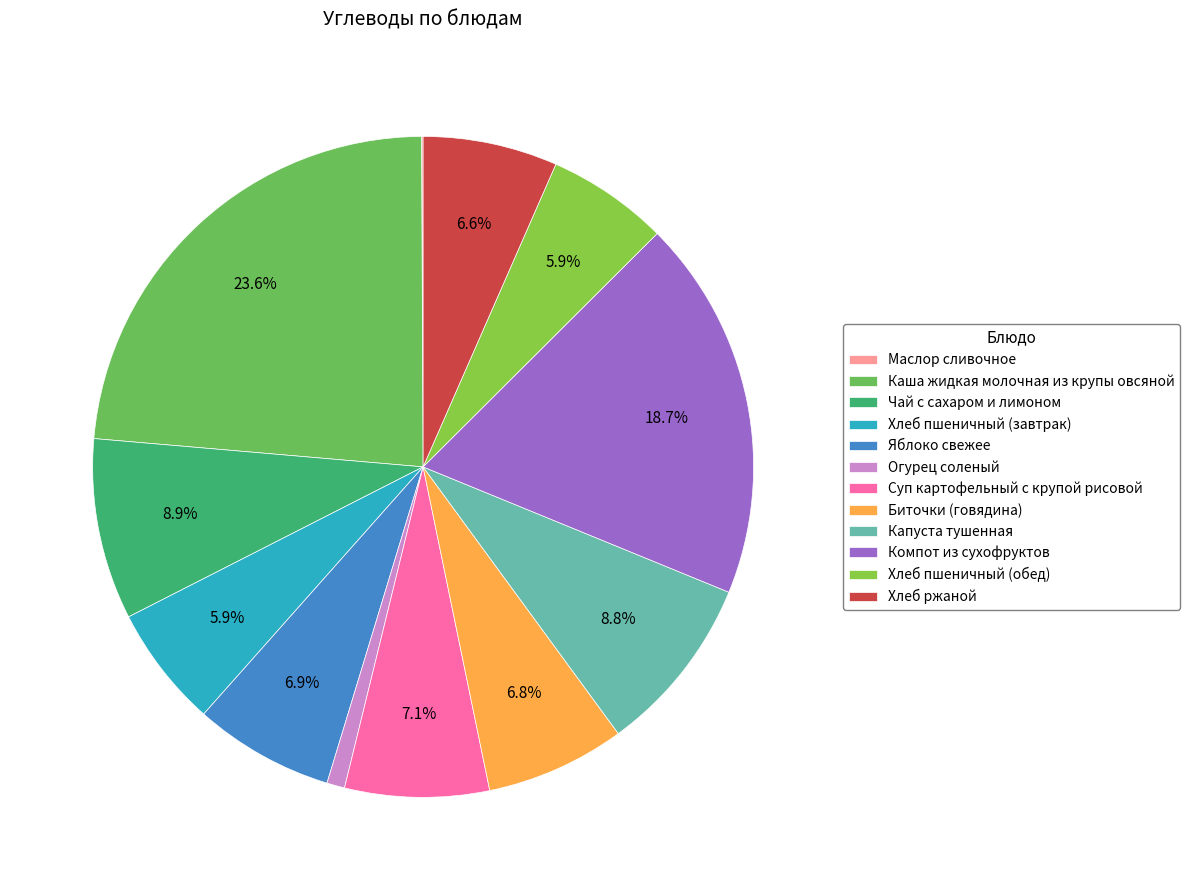

Is there a majority slice in this chart?

No